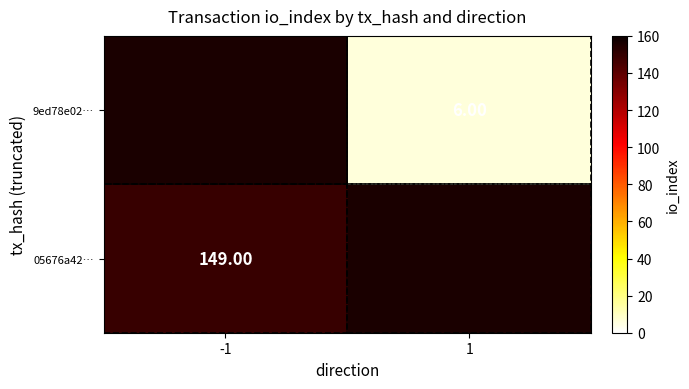

At how many categories does at least one series exceed 27?

1